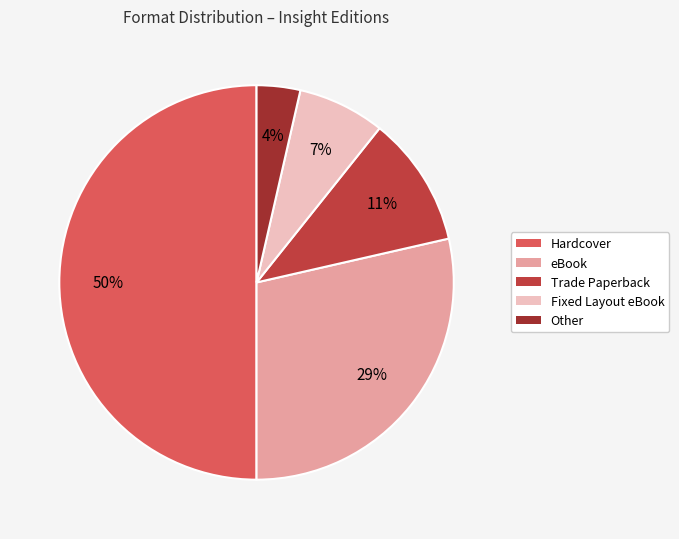

True or false: Trade Paperback accounts for 11% of the total.

True